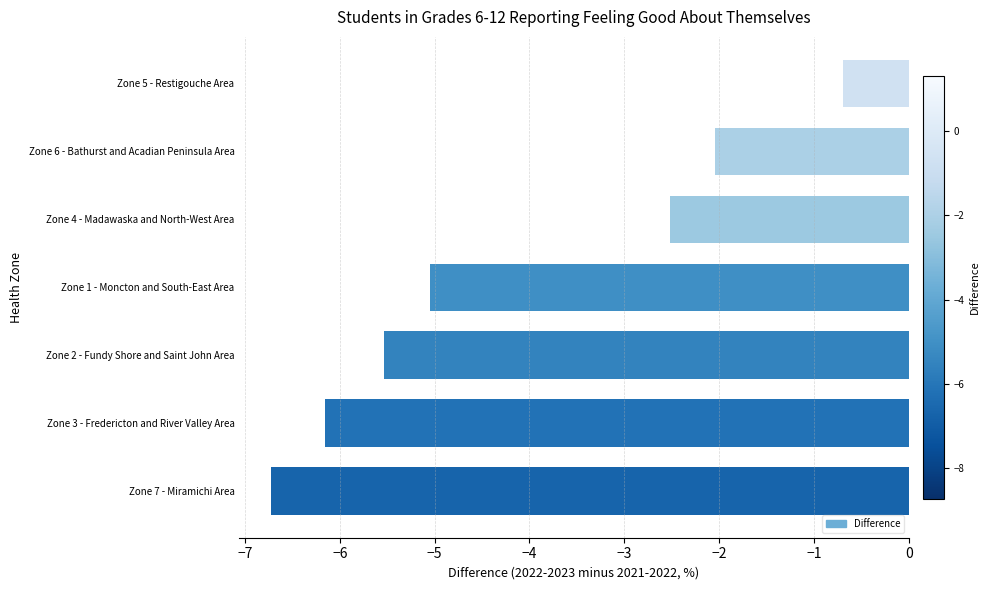

Reading bottom to top, what are all the values shown in this chart?

-6.7	-6.2	-5.5	-5.0	-2.5	-2.0	-0.7